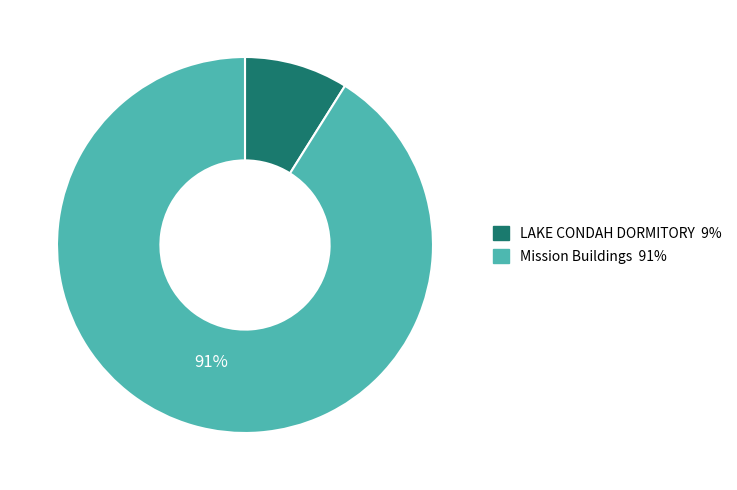

What is the smallest slice in the pie chart?

LAKE CONDAH DORMITORY